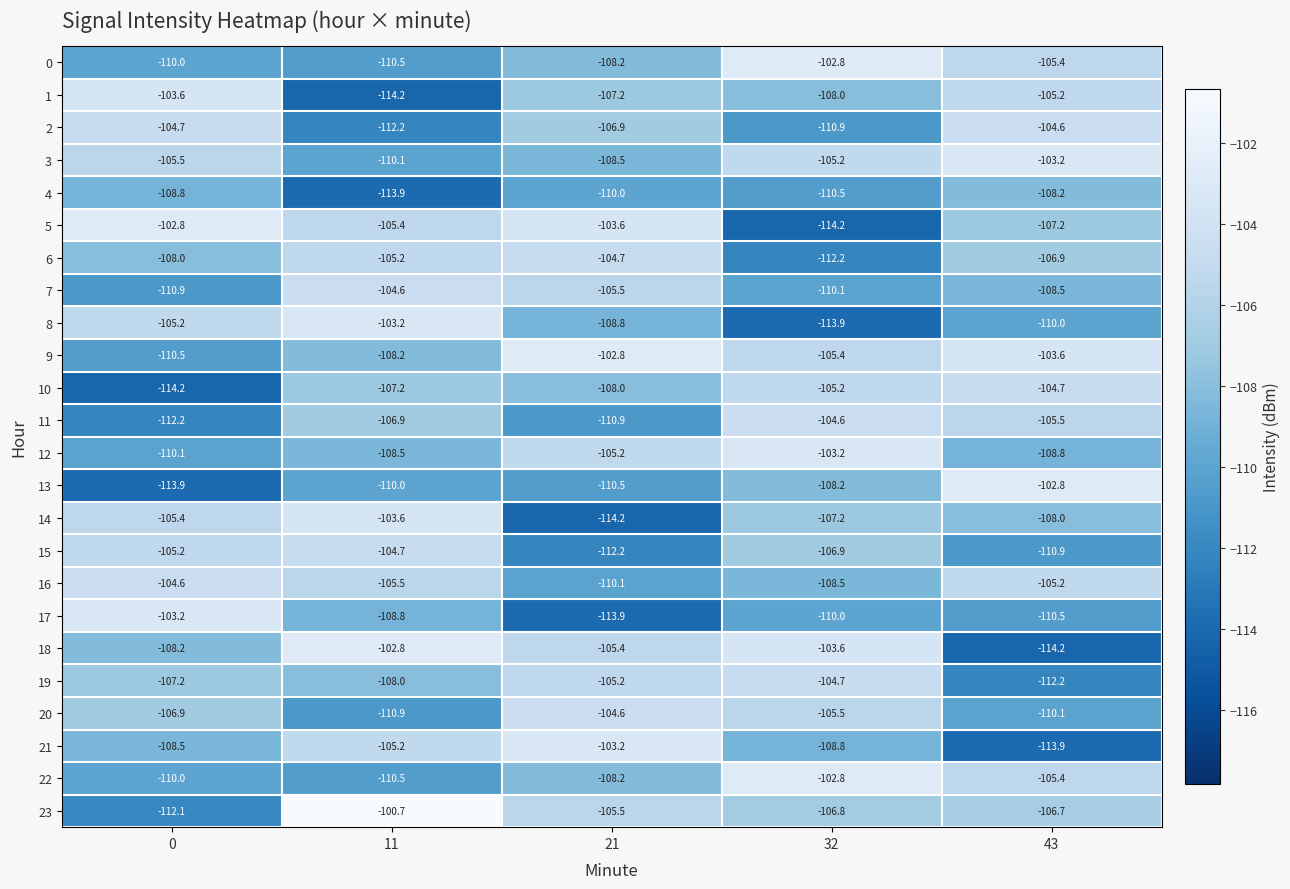

At which category does the chart reach its peak across all series?

11